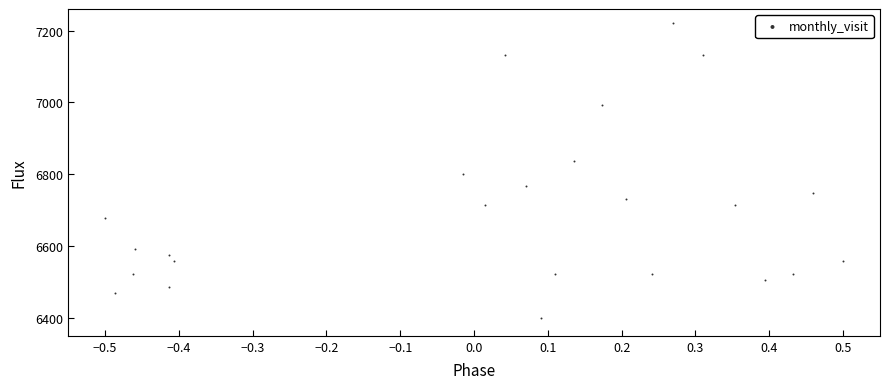

What is the range of Y values (max minus min)?

820.0